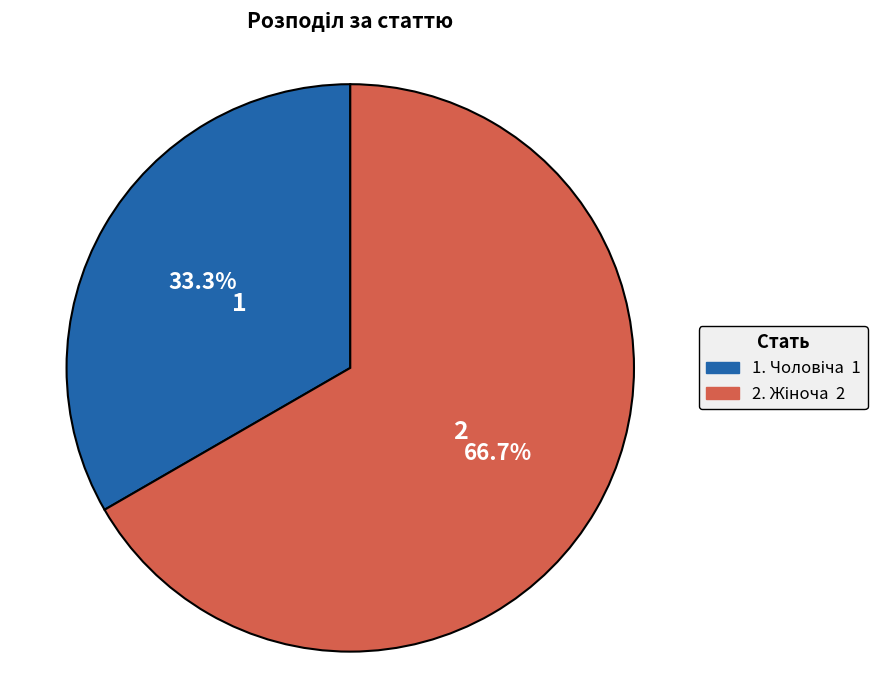

Count the number of slices in the pie.

2